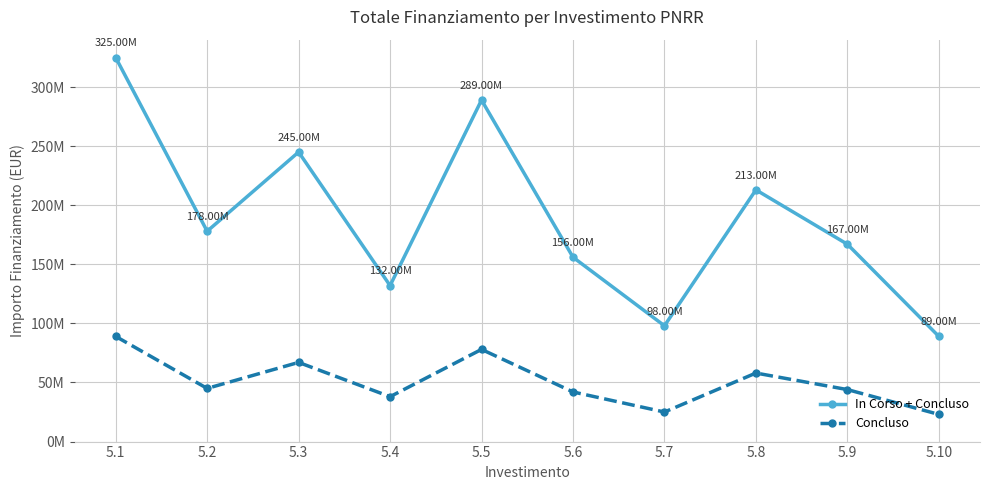

At which label is In Corso + Concluso closest to 207000000?

5.8